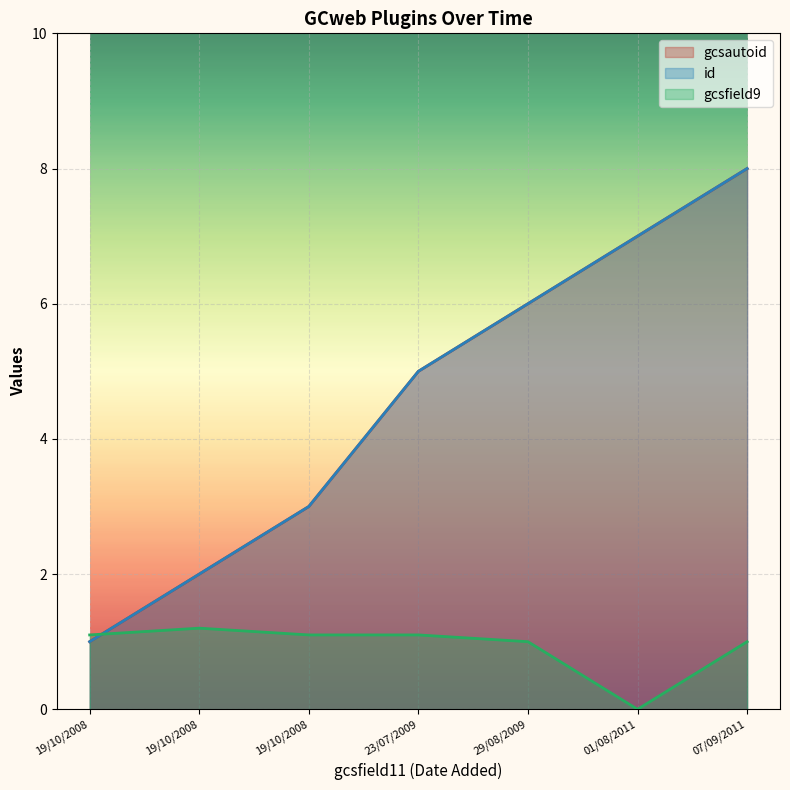

How many categories are shown in the chart?

7